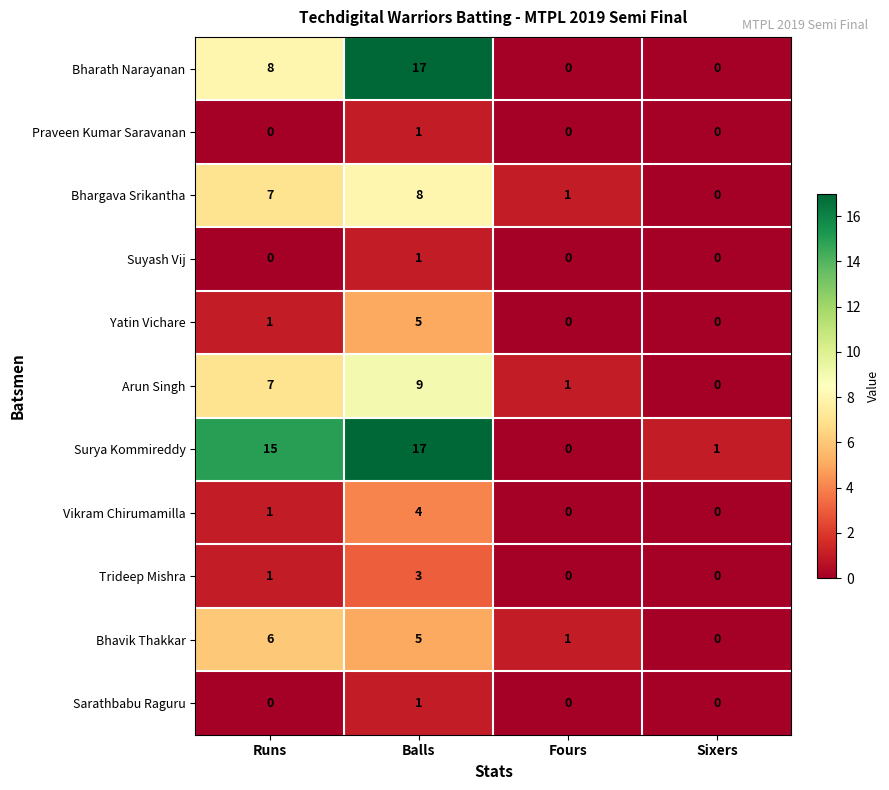

Count the number of data series in this chart.

11